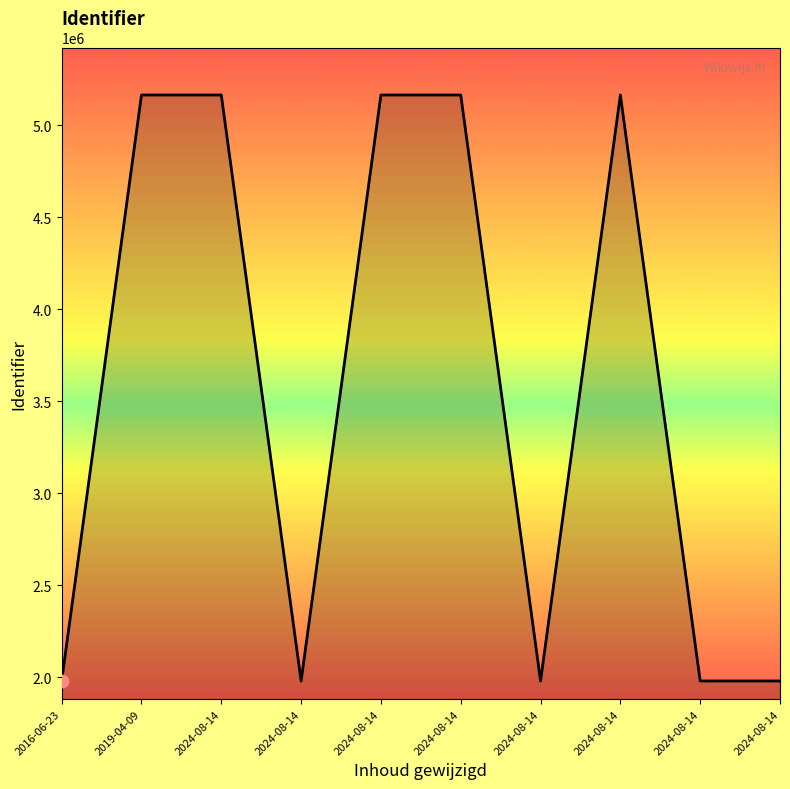

How many lines are shown in the chart?

1